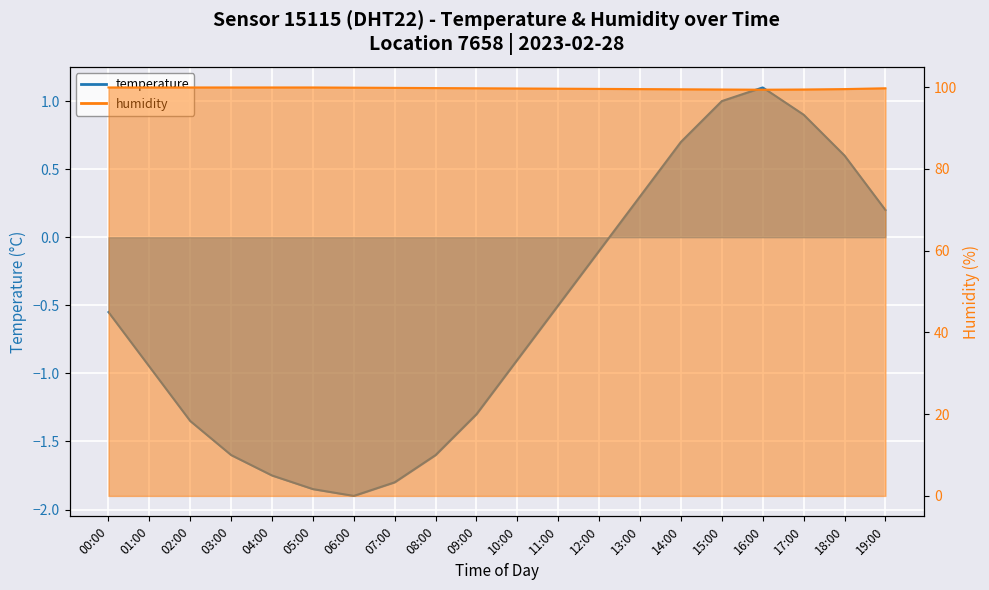

How many categories are shown in the chart?

20